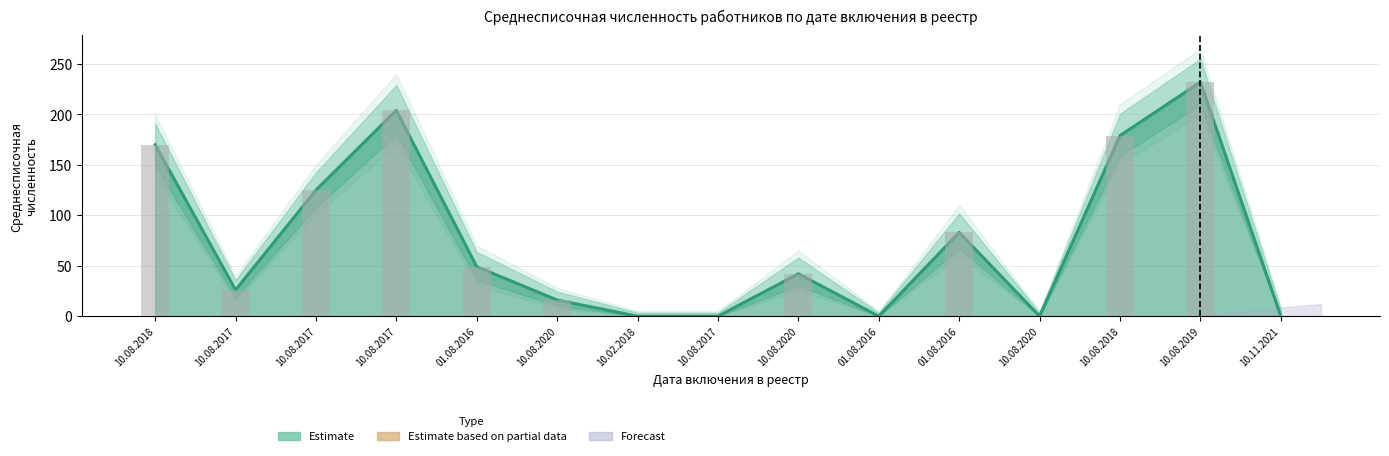

Which series has the largest range (max minus min)?

Estimate (line)